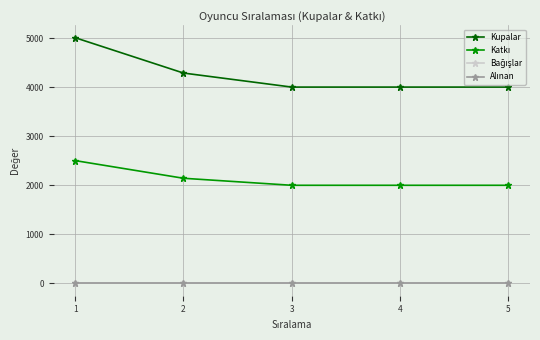

Does the chart have visible grid lines?

Yes